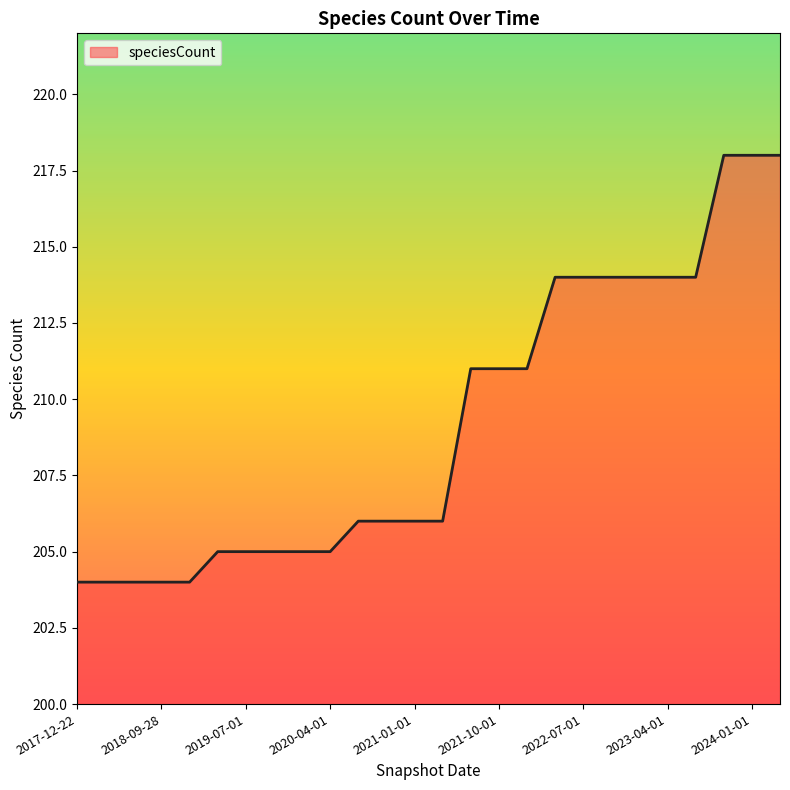

What is the smallest value displayed?

204